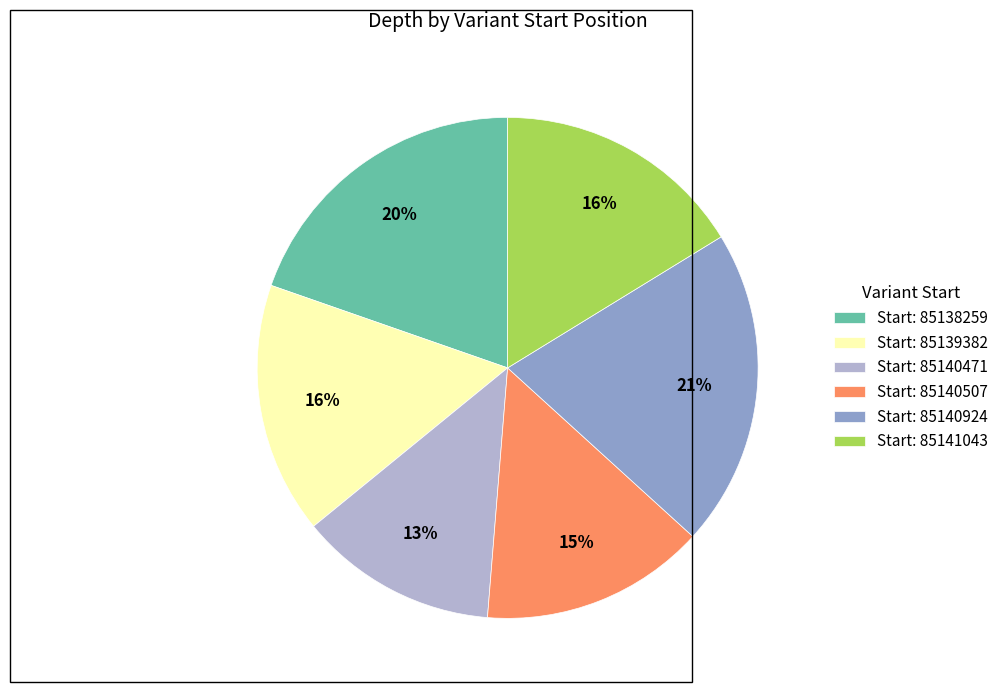

To the nearest percent, what is the difference between the Start: 85140471 and Start: 85139382 slice percentages?

3%